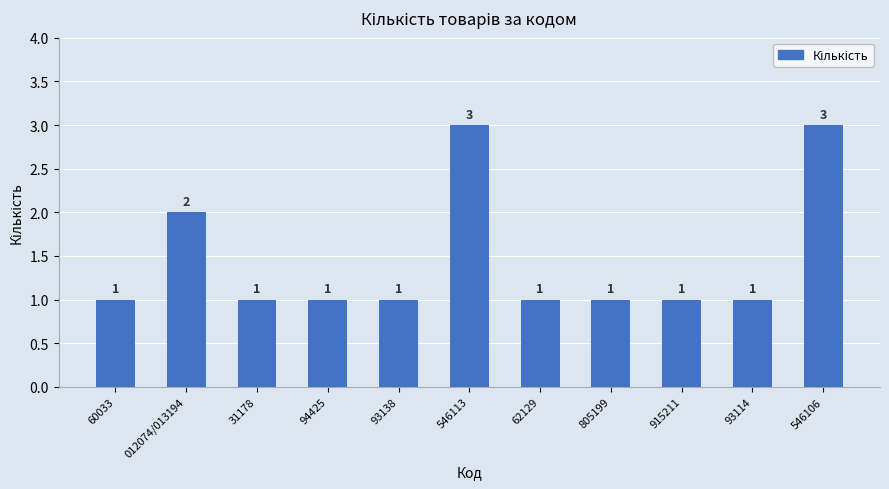

What is the average value?

1